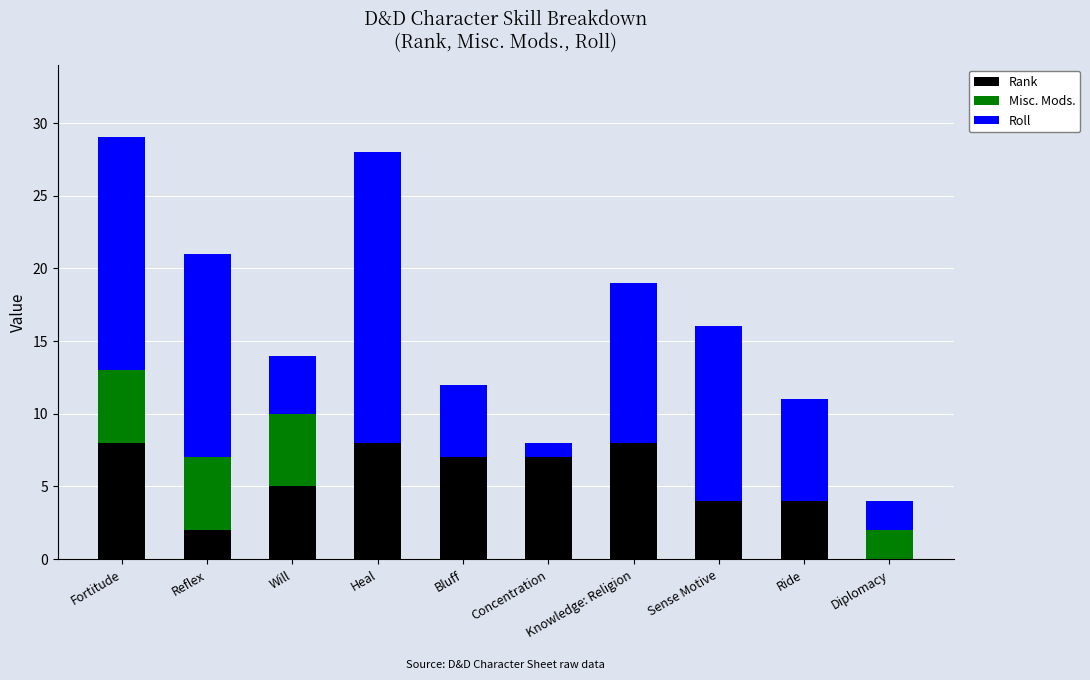

What is the total value across all series at Will?

14